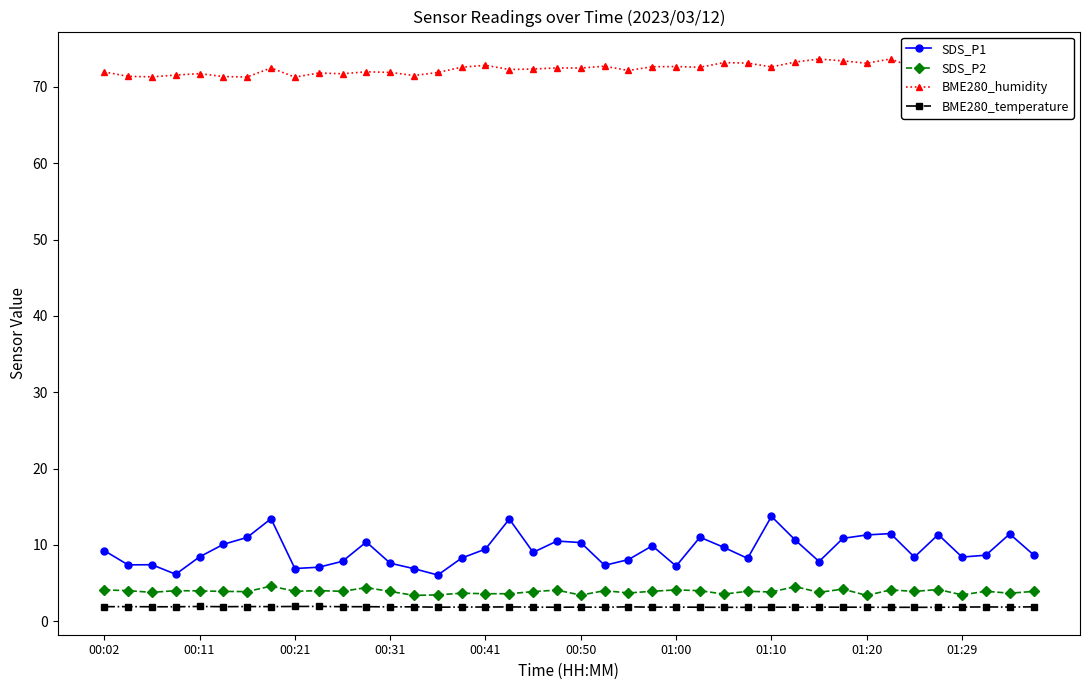

Does the chart display data point markers on the line(s)?

Yes